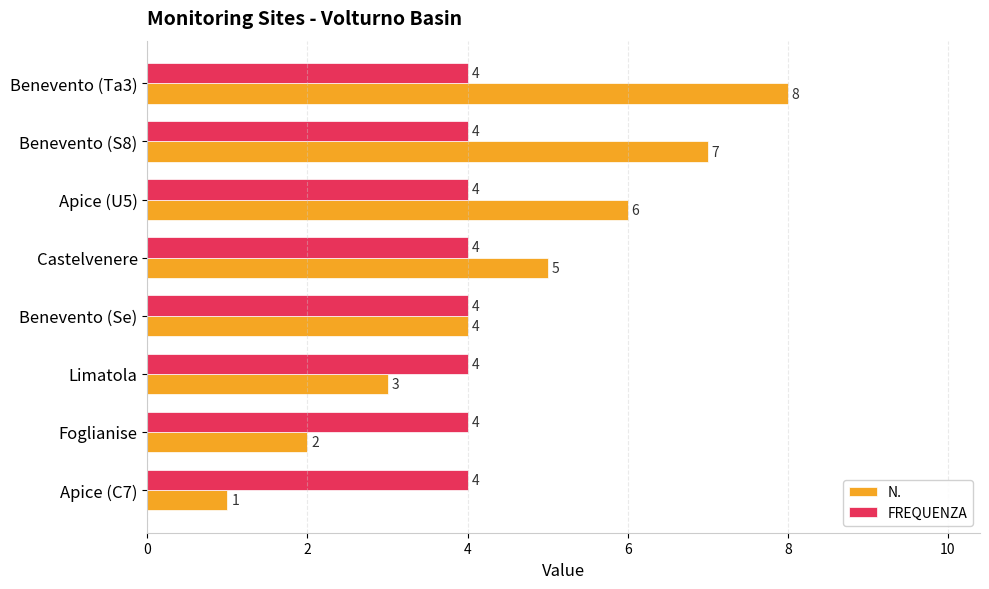

The value of FREQUENZA at Apice (U5) is 3. True or false?

False